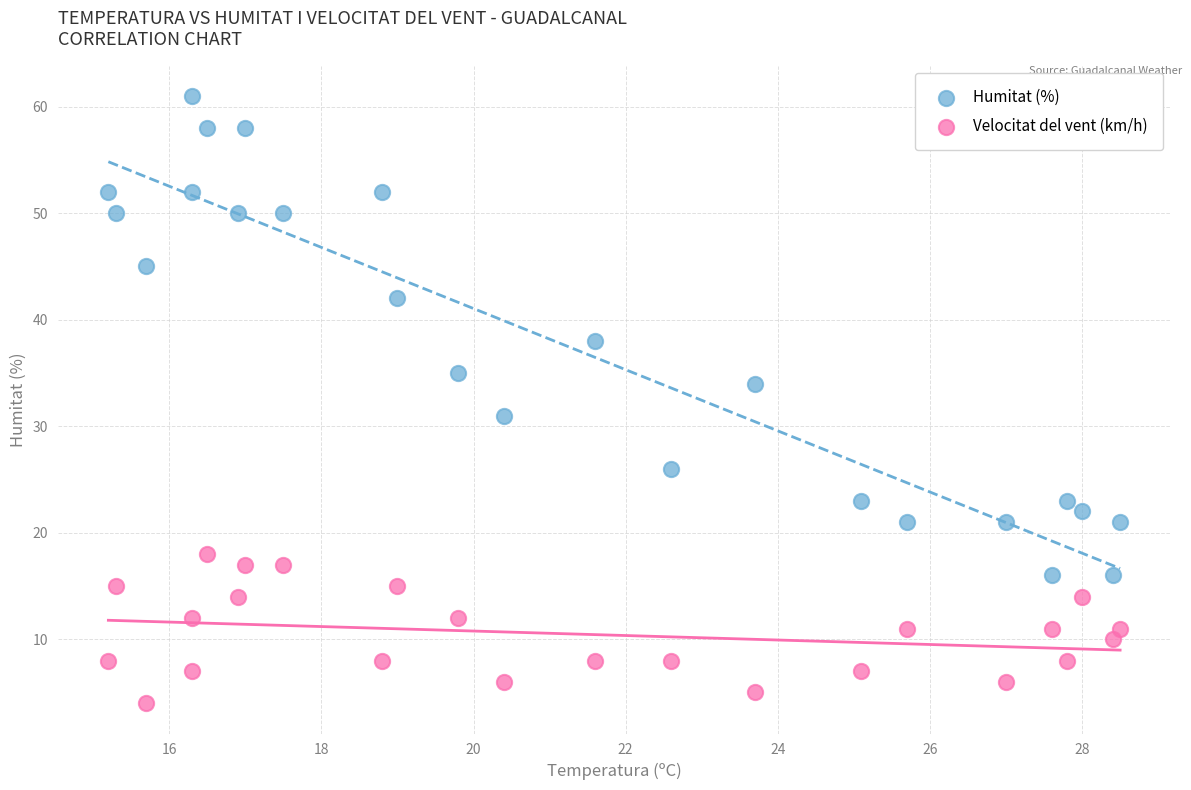

Which series reaches the minimum Y coordinate?

Velocitat del vent (km/h)